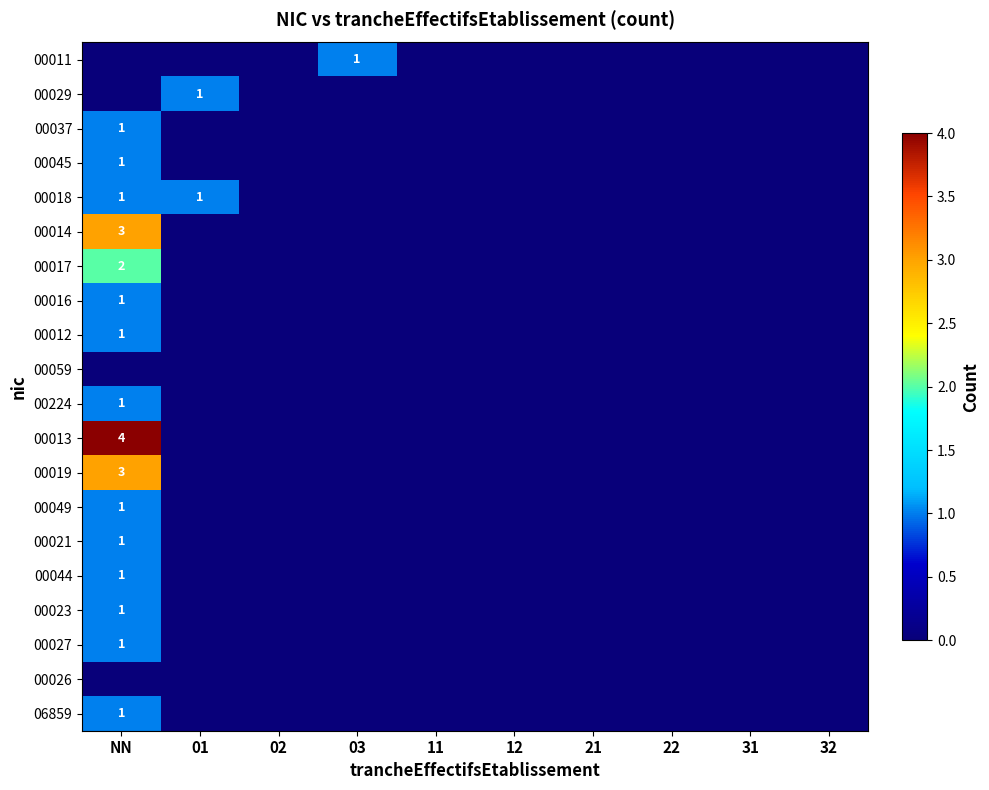

The 00049 series shows 1 at NN. True or false?

True